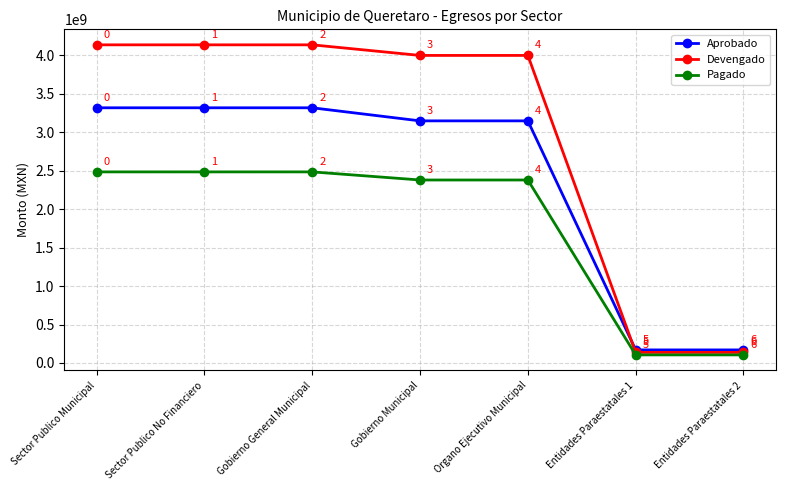

What is the sum of the Devengado values at Gobierno General Municipal and Entidades Paraestatales 2?

4273300070.4